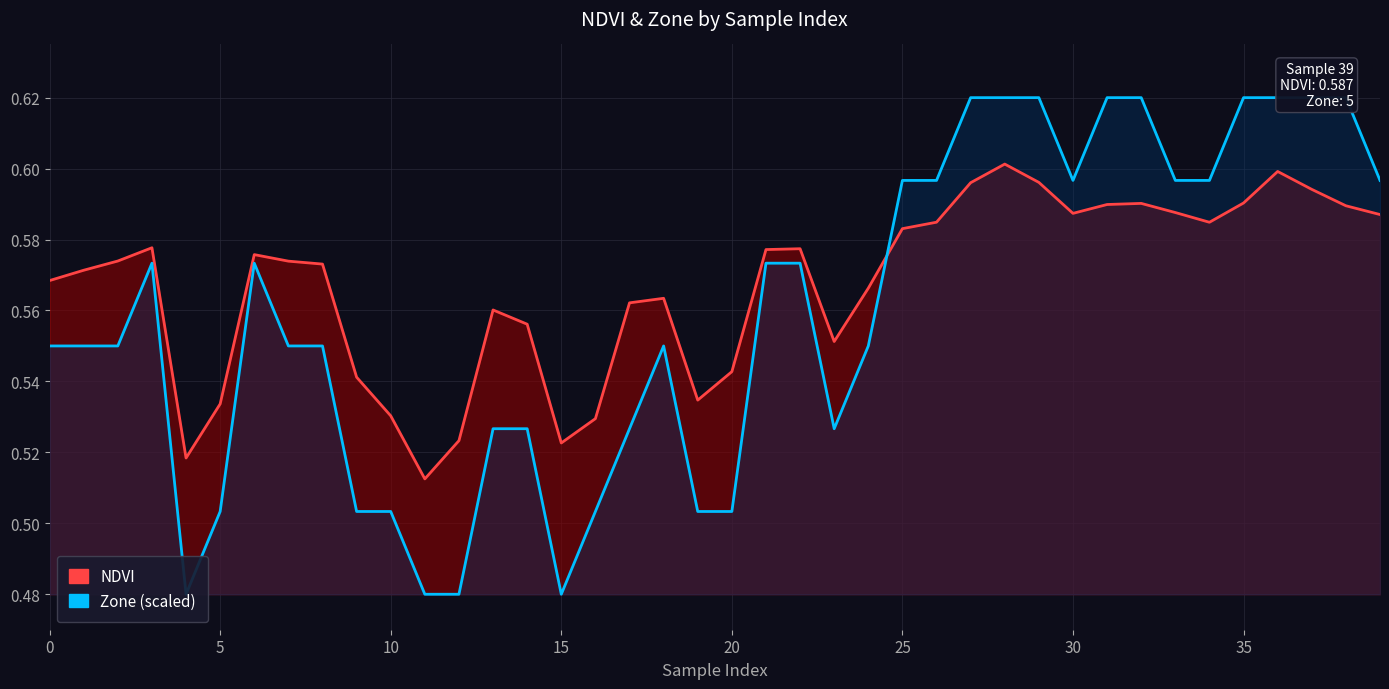

What is the value of the Zone (scaled) point at the 35th from the left?

0.6